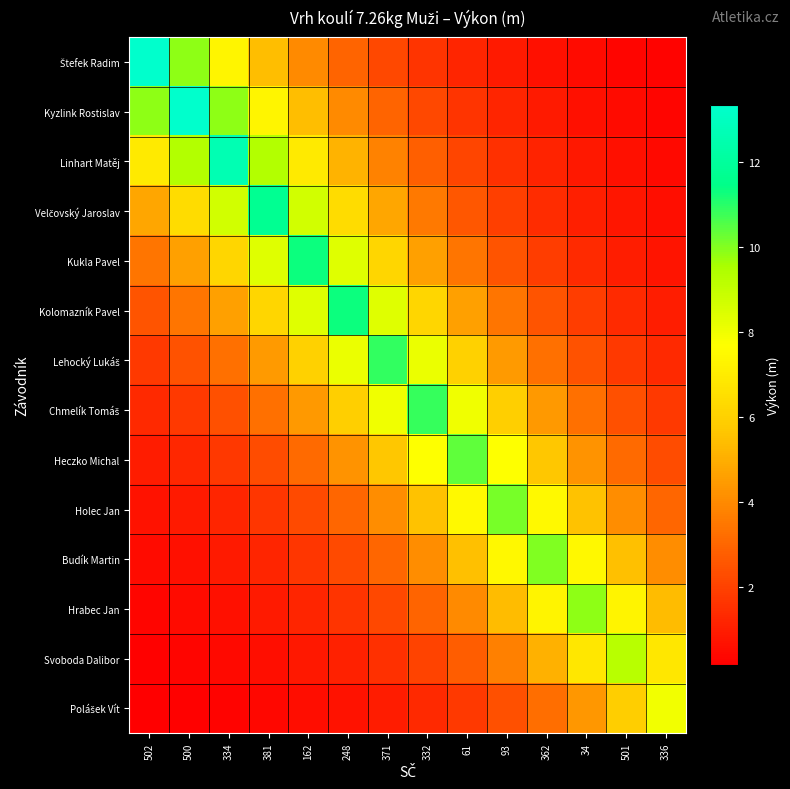

Which series has the largest range (max minus min)?

Štefek Radim